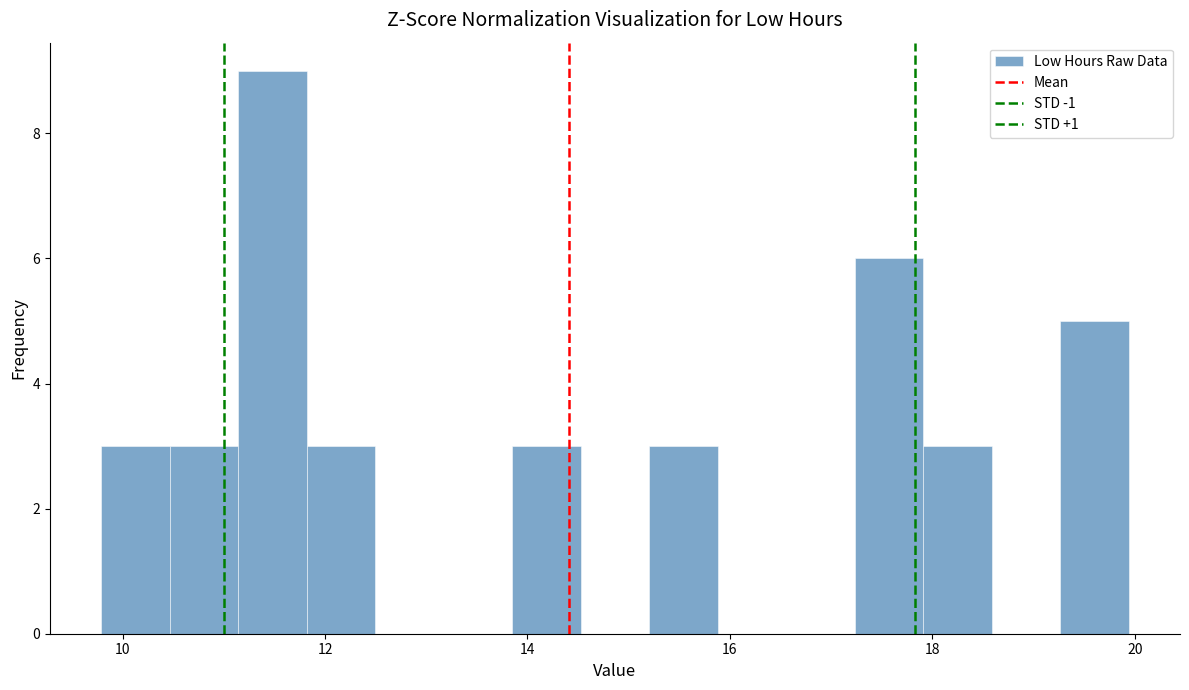

Read against the x-axis, roughly where is the centre of the tallest bar?

11.4